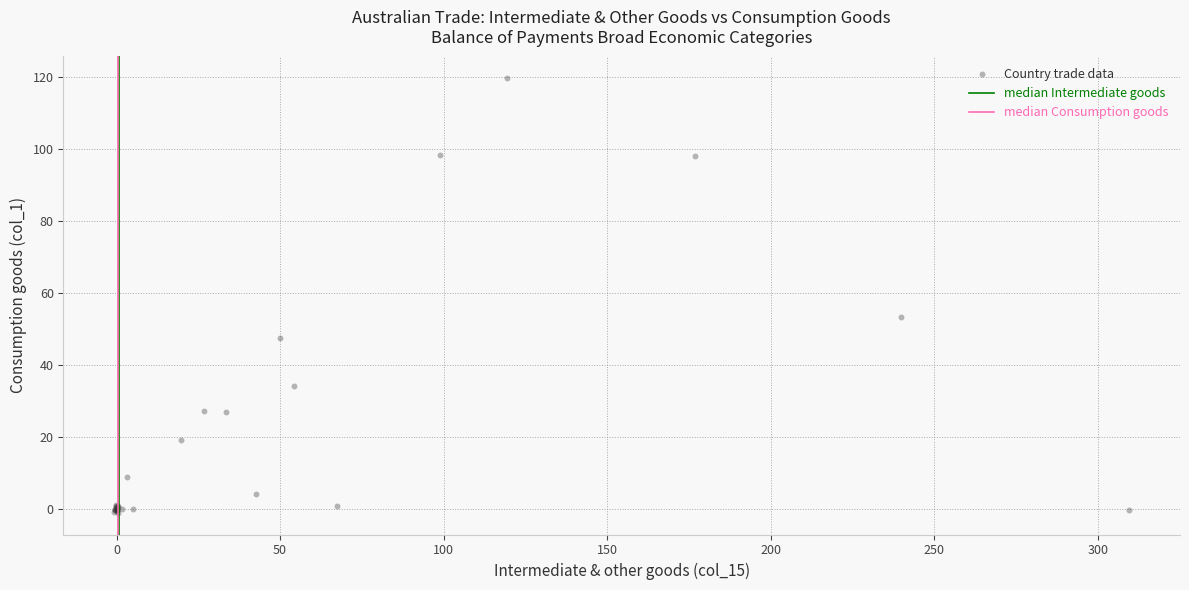

What Y value in the scatter plot is closest to 59?

53.4